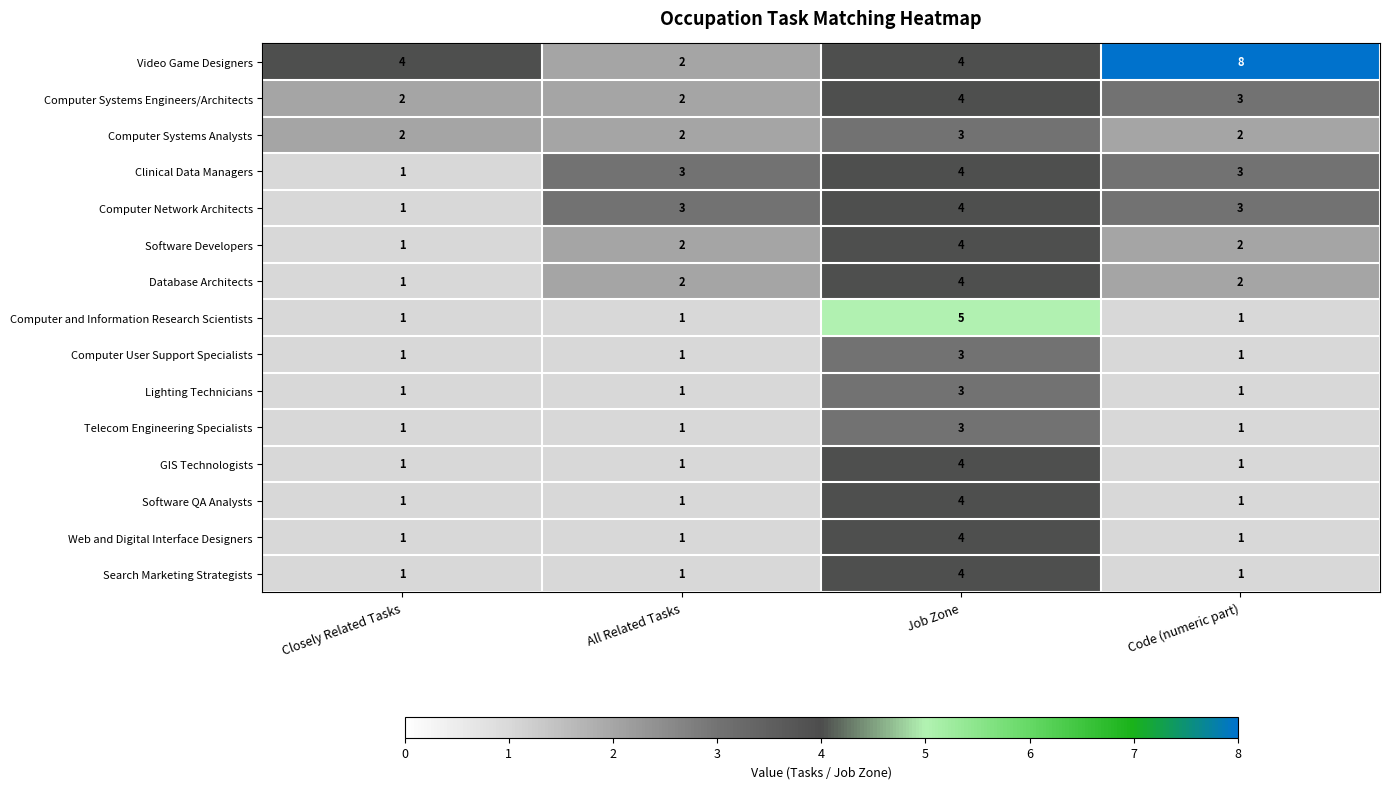

Is it true that Computer Network Architects equals 0 at Closely Related Tasks?

False